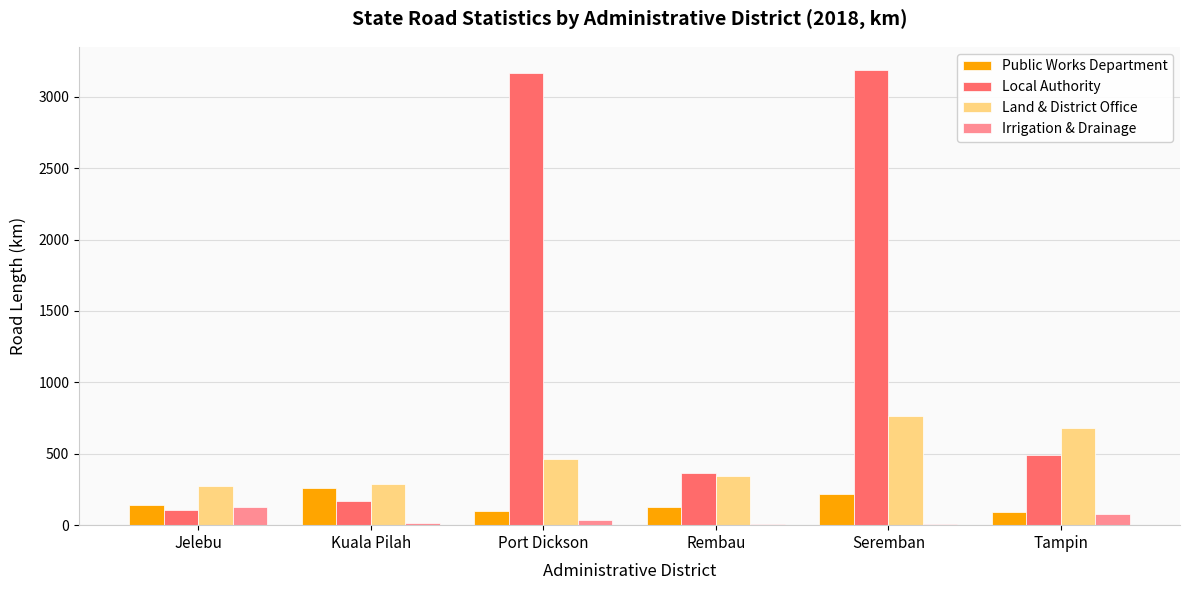

The value of Local Authority at Port Dickson is 5476.6. True or false?

False